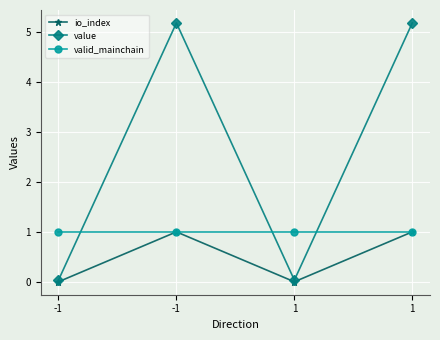

List the series in order of their overall mean, lowest first.

io_index, valid_mainchain, value